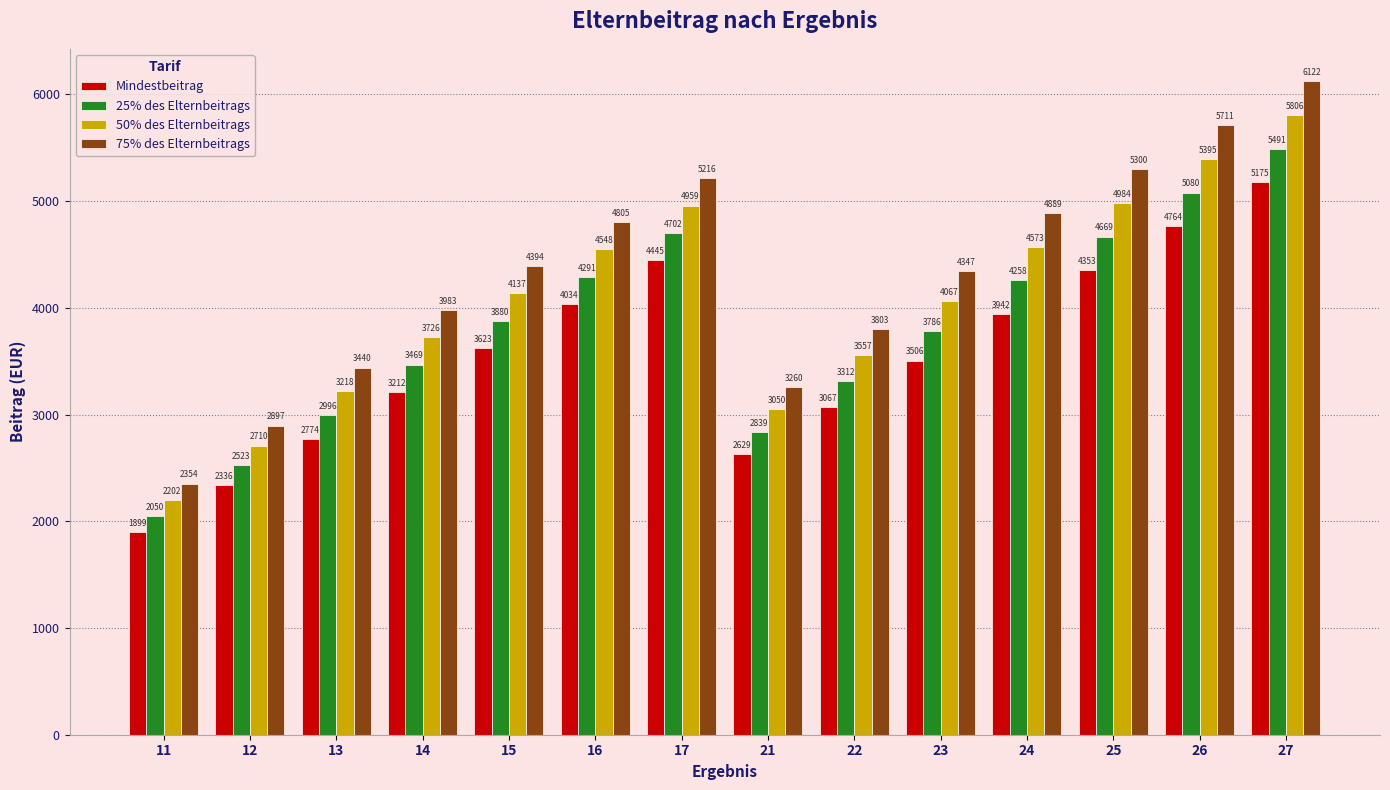

What are all the series names shown in the legend?

Mindestbeitrag, 25% des Elternbeitrags, 50% des Elternbeitrags, 75% des Elternbeitrags